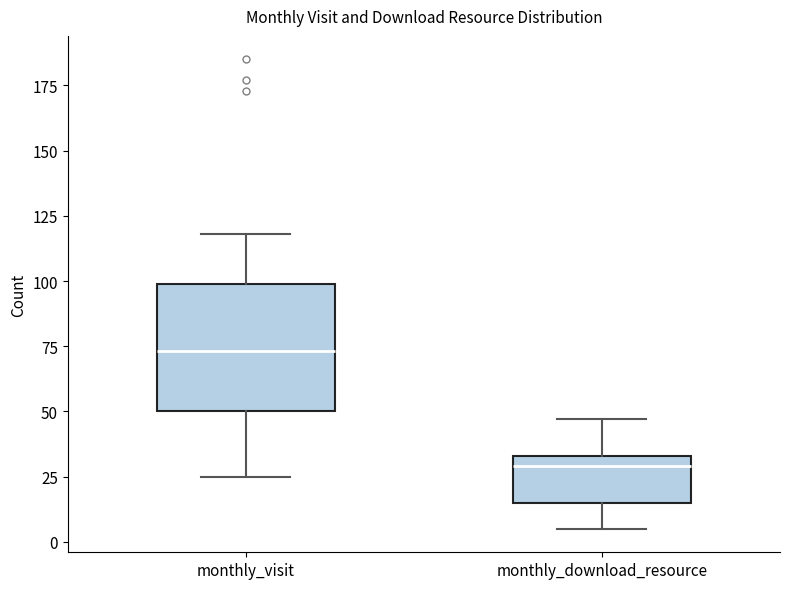

Reading left to right, read every box against the y-axis: the position of its median line, the range the box covers, and the ends of its whiskers. The values are not printed on the chart, so give them approximately, as read against the axis.

monthly_visit: median 75, box 50 to 100, whiskers 25 to 120
monthly_download_resource: median 30, box 15 to 35, whiskers 5 to 45